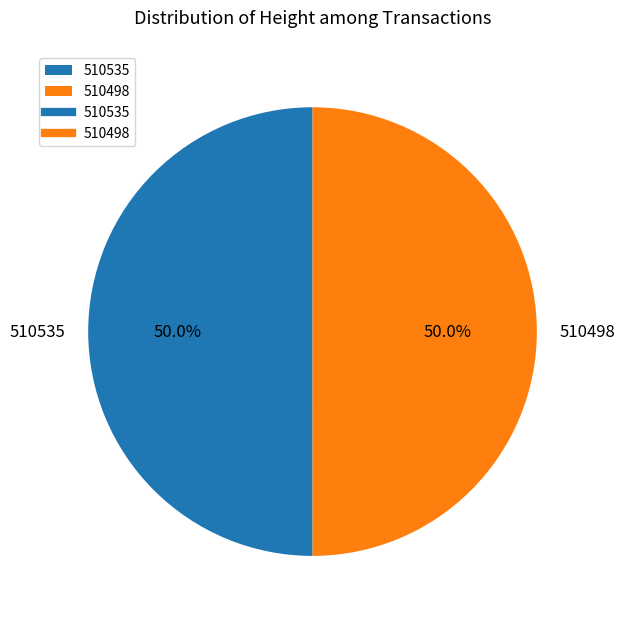

Is it true that 510535 is 50% of the pie?

True